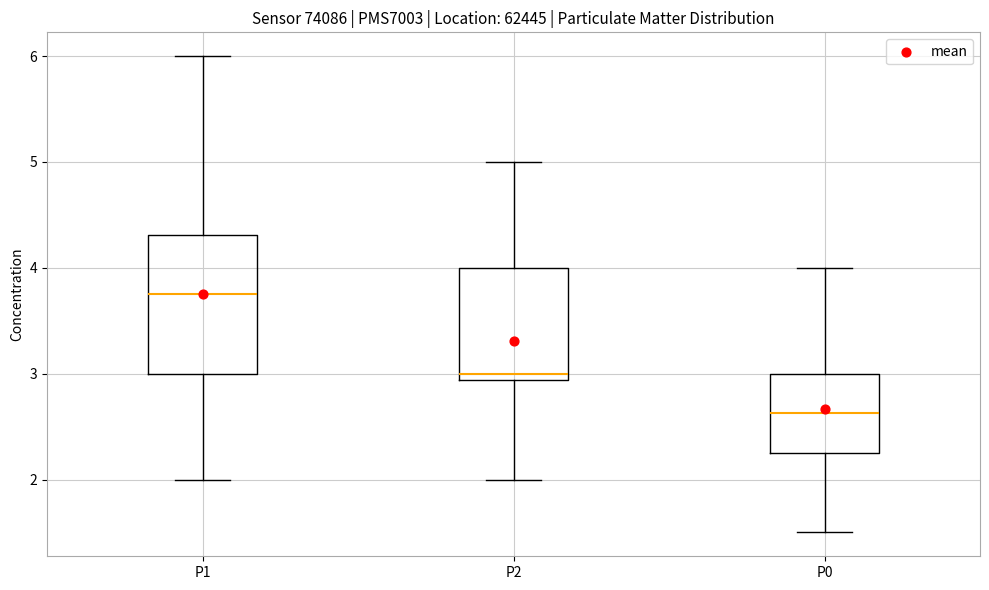

Where does the upper whisker of the box for P2 end on the y-axis? The values are not printed on the chart, so give them approximately, as read against the axis.

5.0